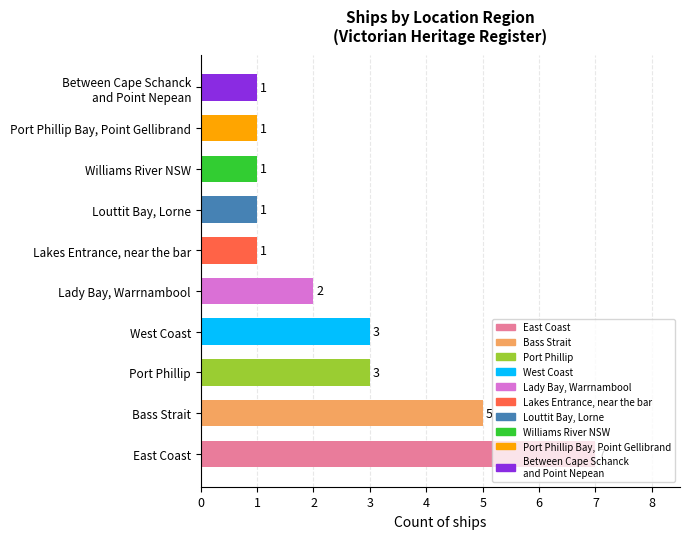

What is the minimum value shown in the chart?

1